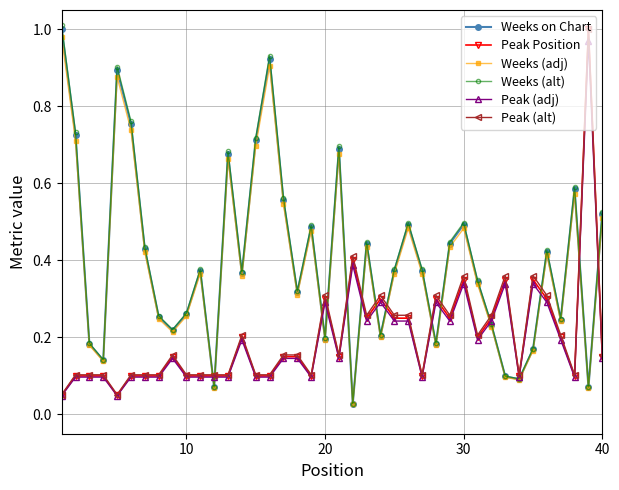

How many lines are shown in the chart?

6